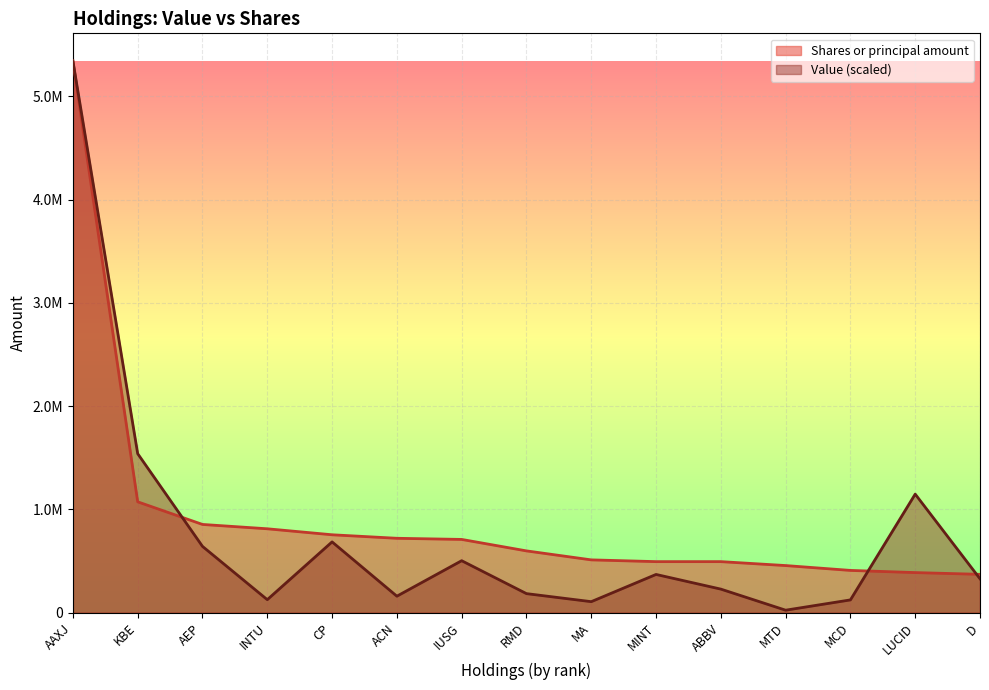

Rank the series at ABBV from lowest to highest value.

Value (scaled), Shares or principal amount